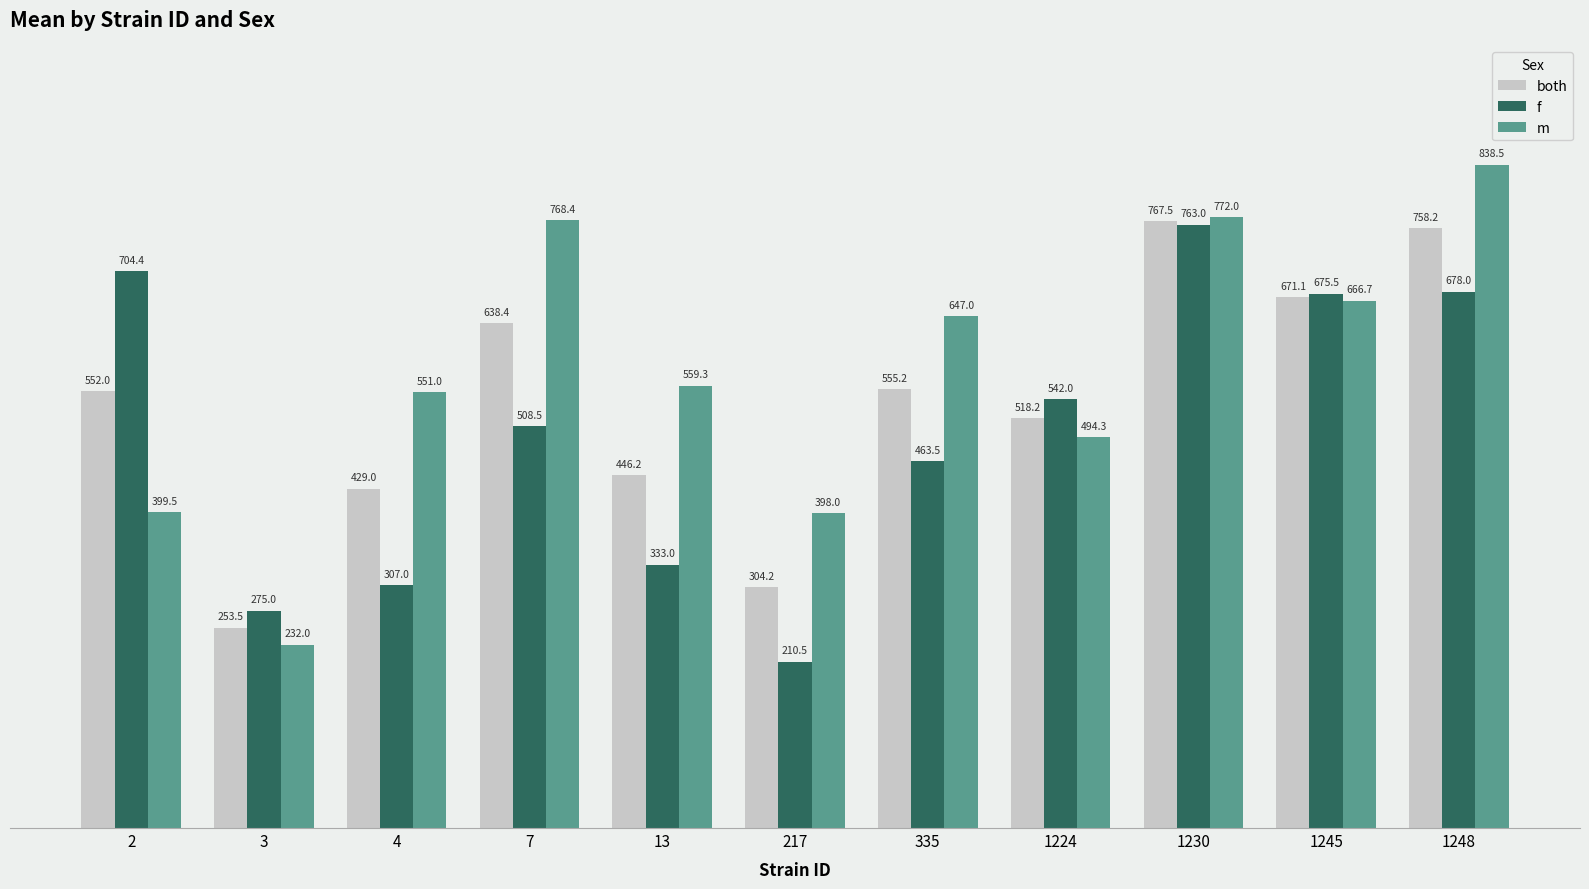

Rank the series by their average value, from highest to lowest.

m, both, f